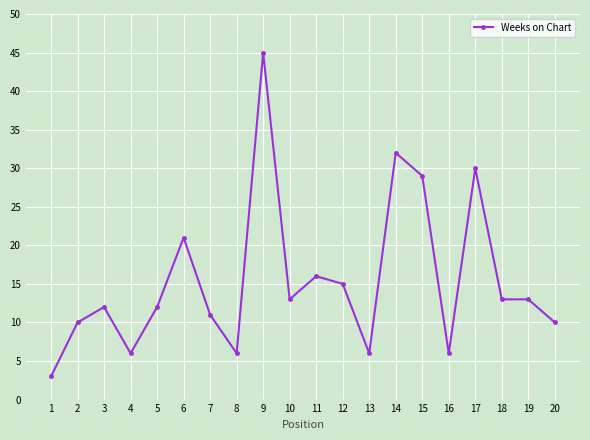

At which category does the data reach its first local valley?

4